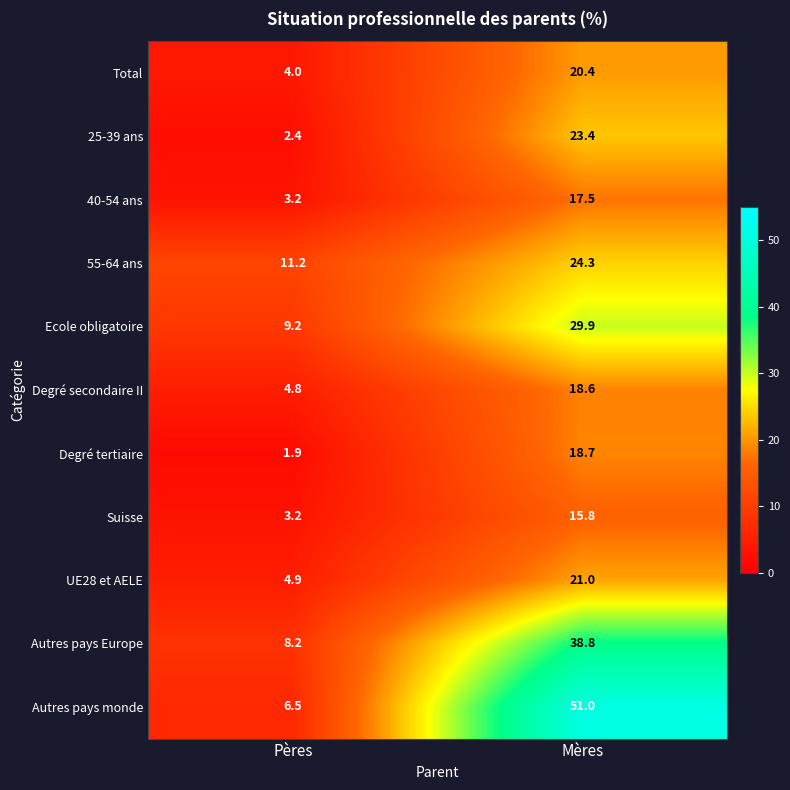

What is the highest value of the Autres pays monde series?

51.0